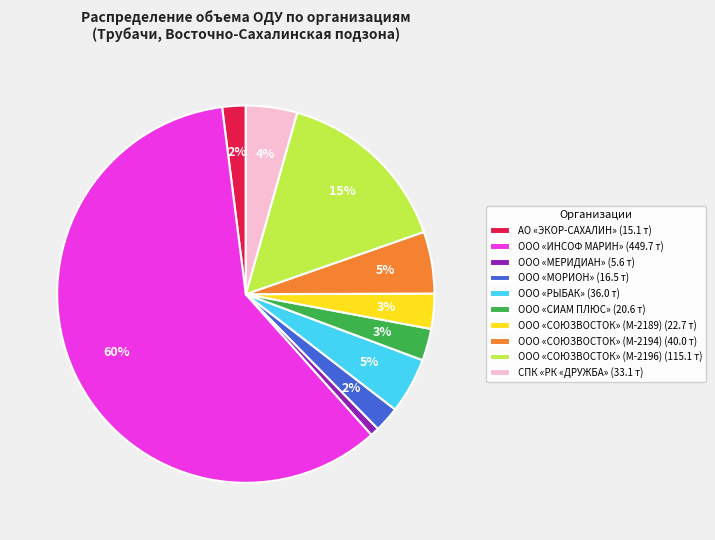

Combined, do ООО «МОРИОН» (16.5 т) and ООО «СОЮЗВОСТОК» (М-2194) (40.0 т) account for over 50%?

No